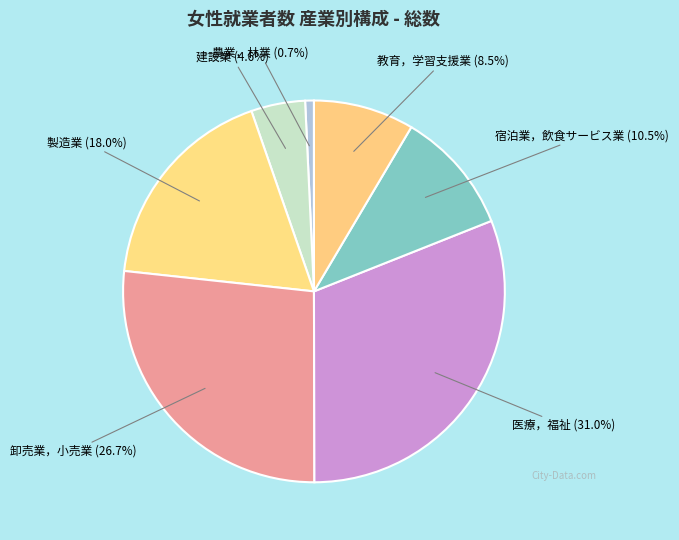

To the nearest percent, what is the average slice percentage?

14%